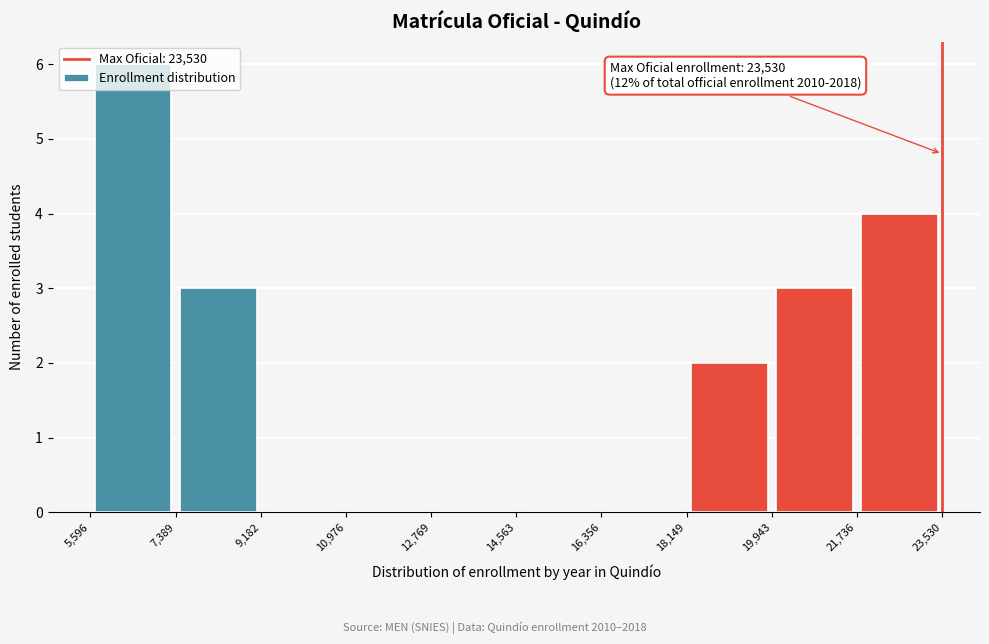

Over which range of the x-axis is the bar tallest?

5,596 to 7,389